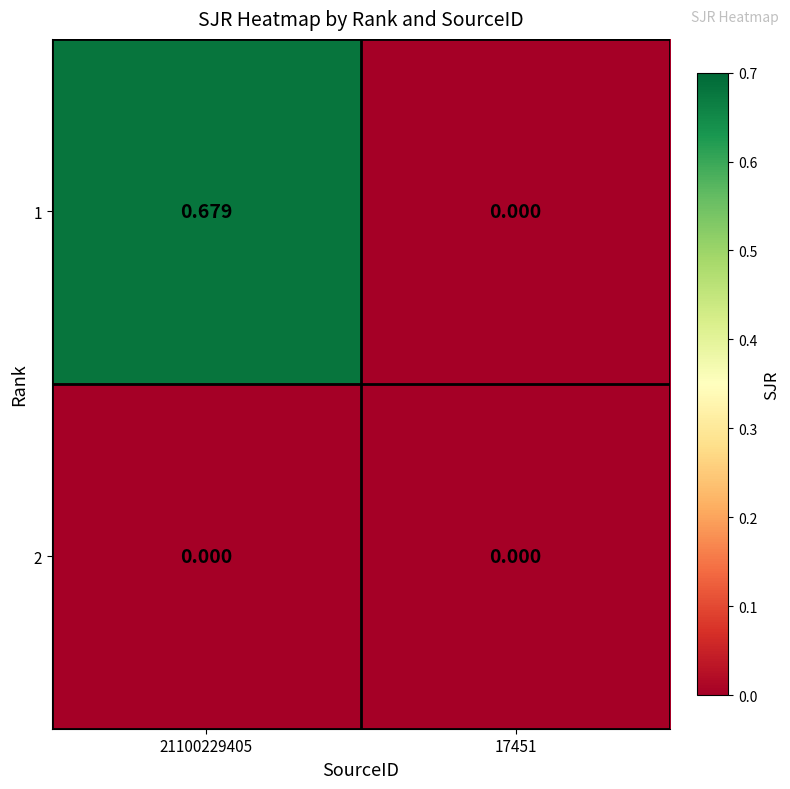

How many distinct data groups are displayed?

2